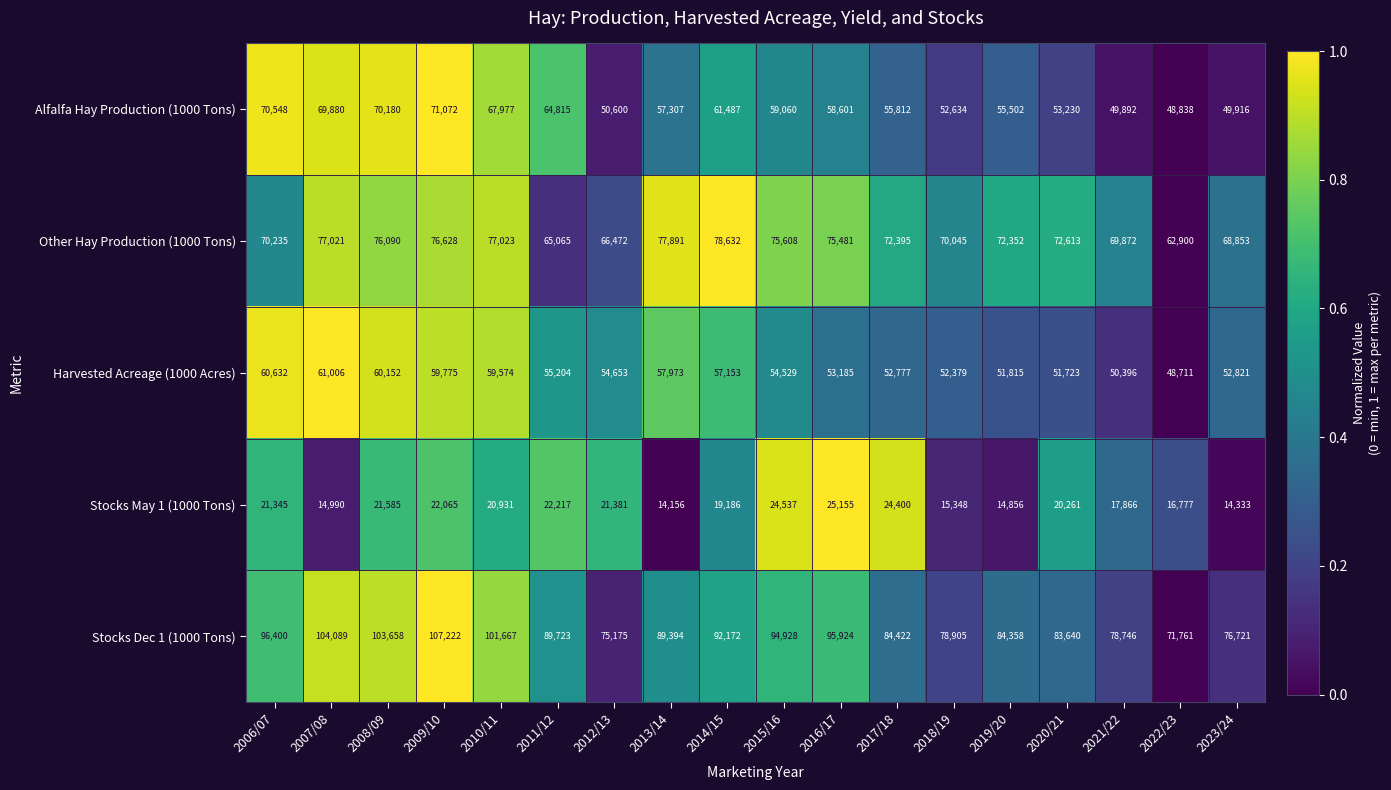

At which category does the chart reach its minimum across all series?

2013/14